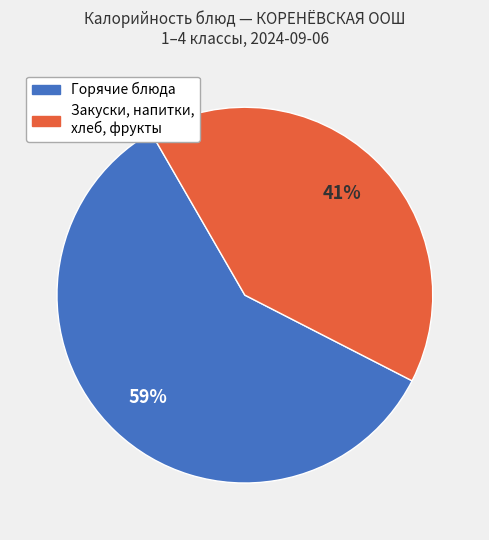

How many slices are in this pie chart?

2